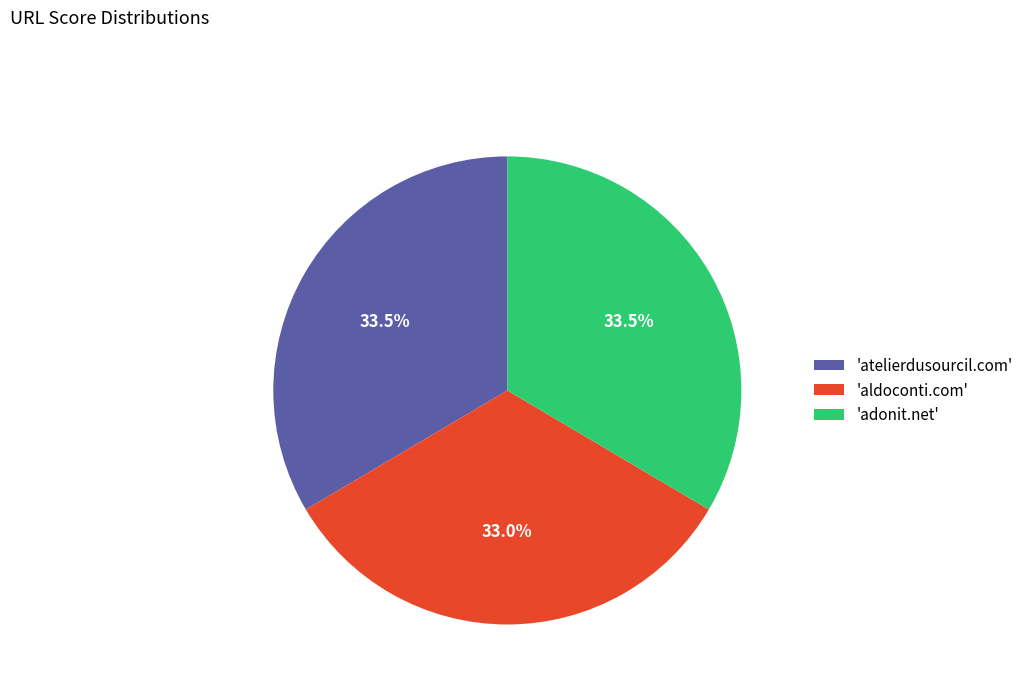

Does 'adonit.net' account for over 50% of the chart?

No